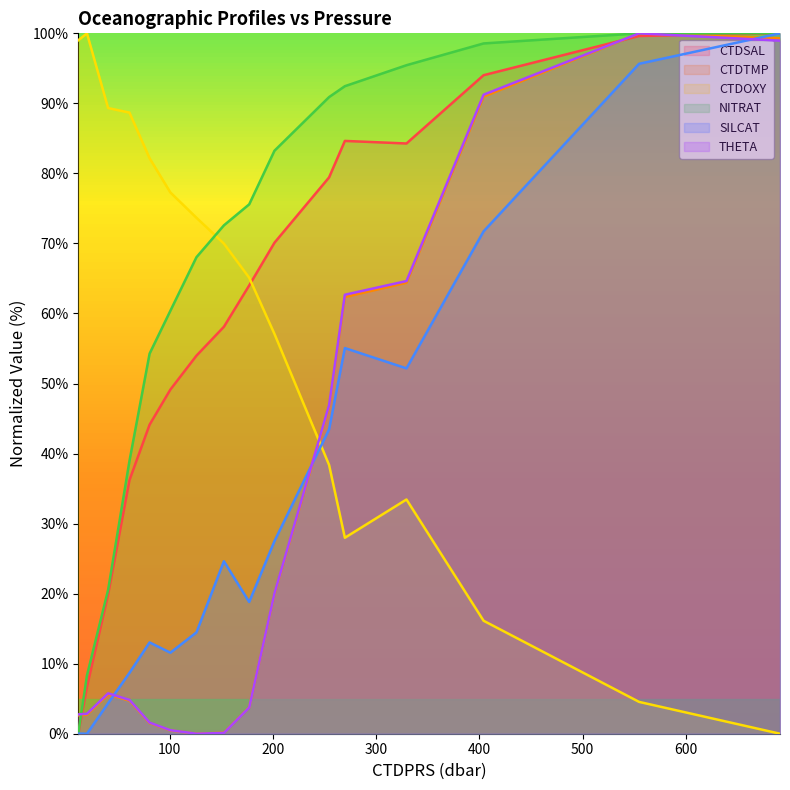

What are all the series names shown in the legend?

CTDSAL, CTDTMP, CTDOXY, NITRAT, SILCAT, THETA